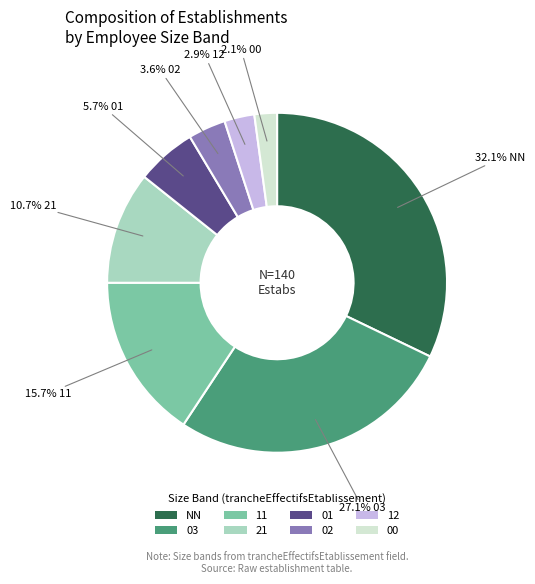

Approximately how many times larger is the value at 02 compared to 21?

0.3